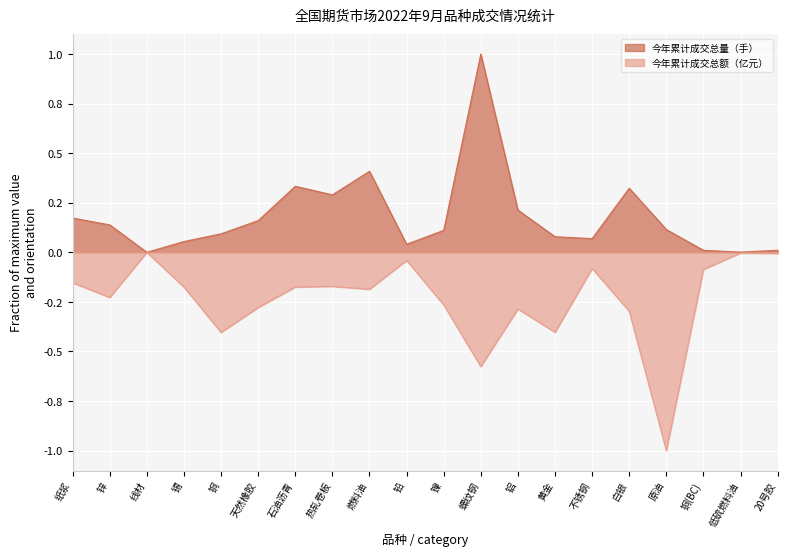

Reading left to right, list all the values displayed in this chart.

今年累计成交总量（手）: 纸浆=0.2	锌=0.1	线材=0.0	锡=0.1	铜=0.1	天然橡胶=0.2	石油沥青=0.3	热轧卷板=0.3	燃料油=0.4	铅=0.0	镍=0.1	螺纹钢=1.0	铝=0.2	黄金=0.1	不锈钢=0.1	白银=0.3	原油=0.1	铜(BC)=0.0	低硫燃料油=0.0	20号胶=0.0
今年累计成交总额（亿元）: 纸浆=-0.2	锌=-0.2	线材=-0.0	锡=-0.2	铜=-0.4	天然橡胶=-0.3	石油沥青=-0.2	热轧卷板=-0.2	燃料油=-0.2	铅=-0.0	镍=-0.3	螺纹钢=-0.6	铝=-0.3	黄金=-0.4	不锈钢=-0.1	白银=-0.3	原油=-1.0	铜(BC)=-0.1	低硫燃料油=-0.0	20号胶=-0.0